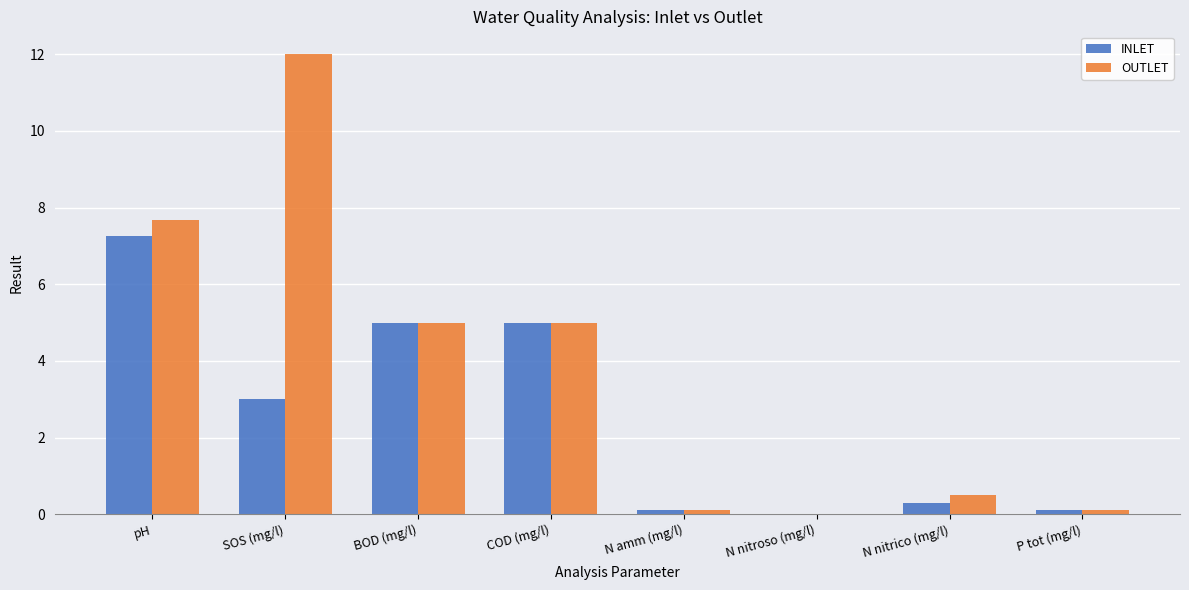

Is the value of INLET at pH greater than the value of OUTLET at BOD (mg/l)?

Yes